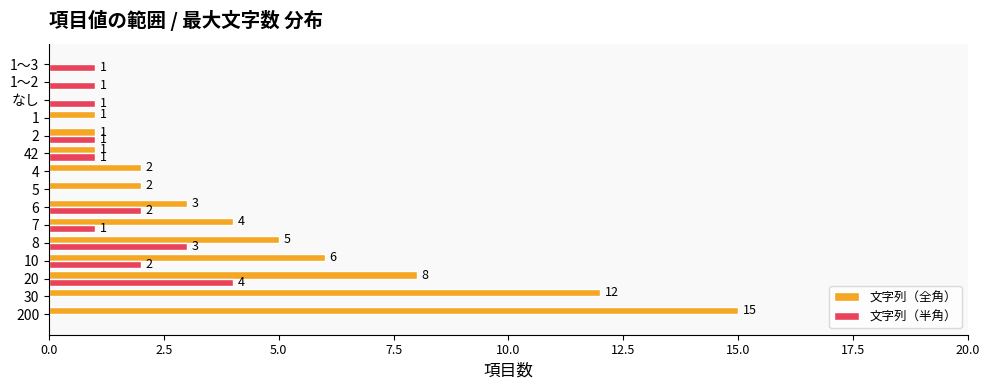

What is the sum of all 文字列（全角） values?

60